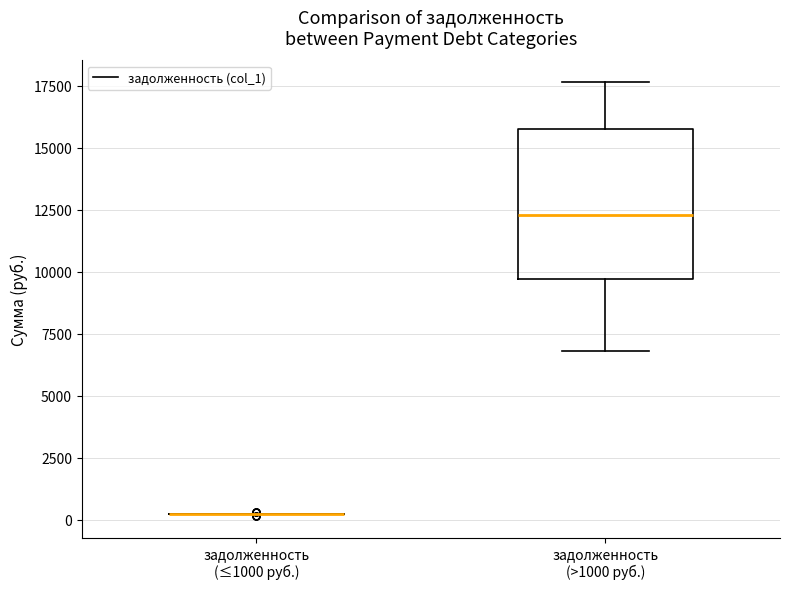

Reading left to right, transcribe this box plot: for each box, give where its median line is, the range the box spans, and where its two whiskers end, as read against the y-axis. The values are not printed on the chart, so give them approximately, as read against the axis.

задолженность (≤1000 руб.): box collapsed to a line at 0, whiskers 0 to 500
задолженность (>1000 руб.): median 12500, box 9500 to 16000, whiskers 7000 to 17500